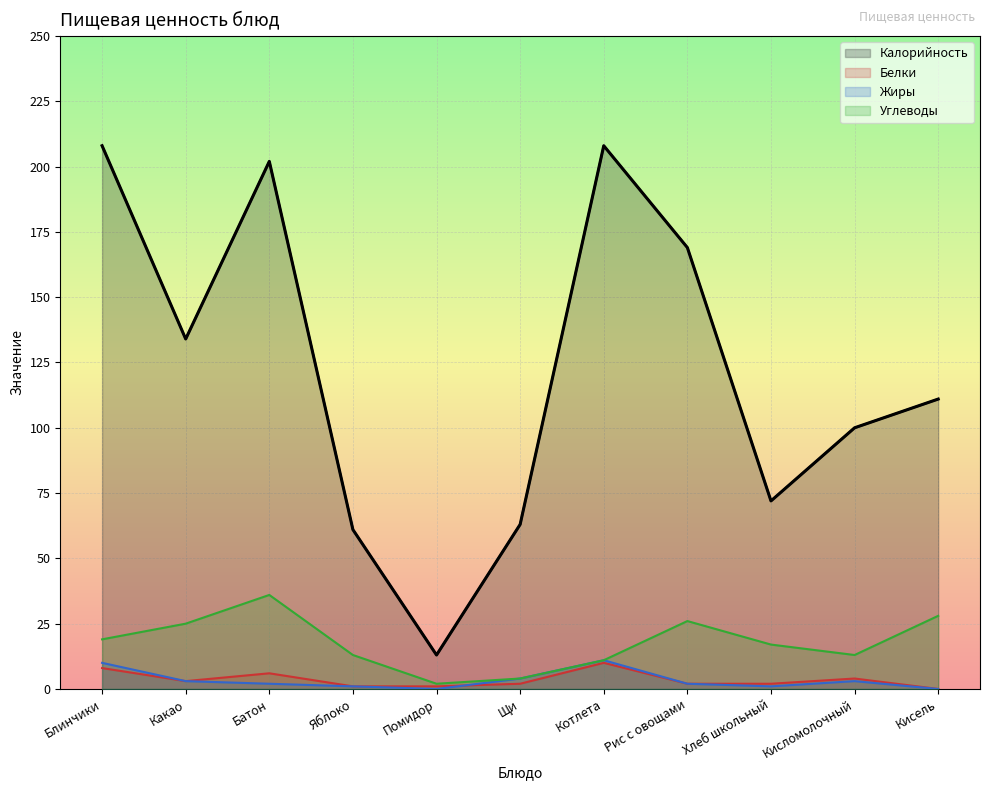

True or false: Углеводы and Белки intersect in this chart.

False